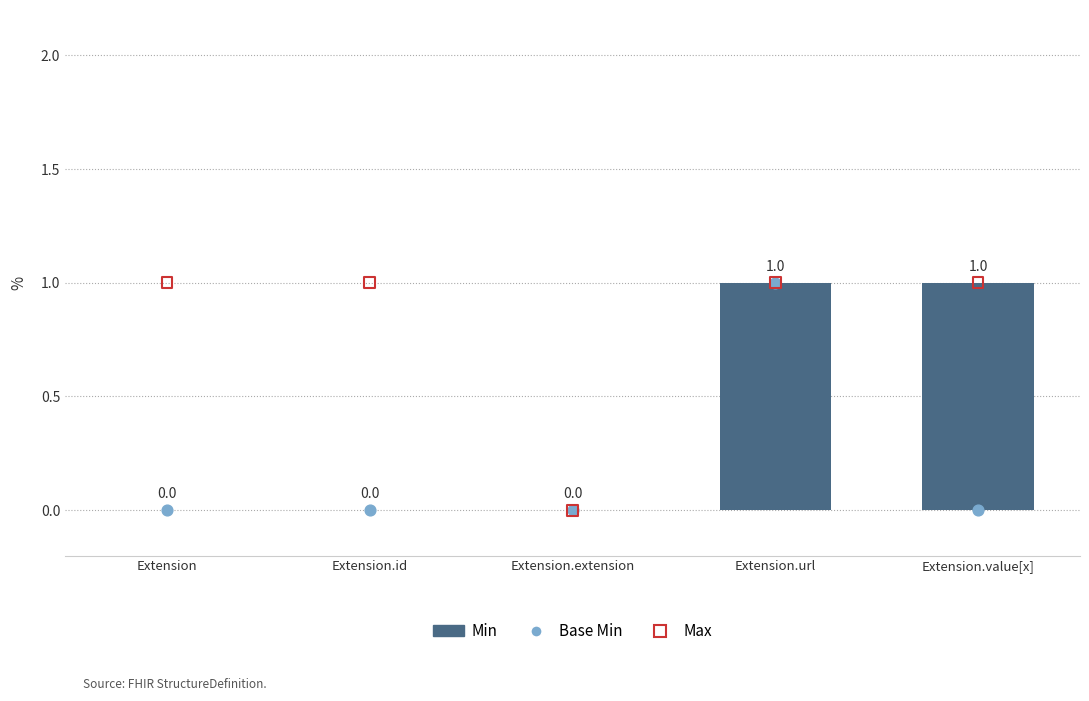

Is the value of Min at Extension.url greater than the value of Base Min at Extension?

Yes